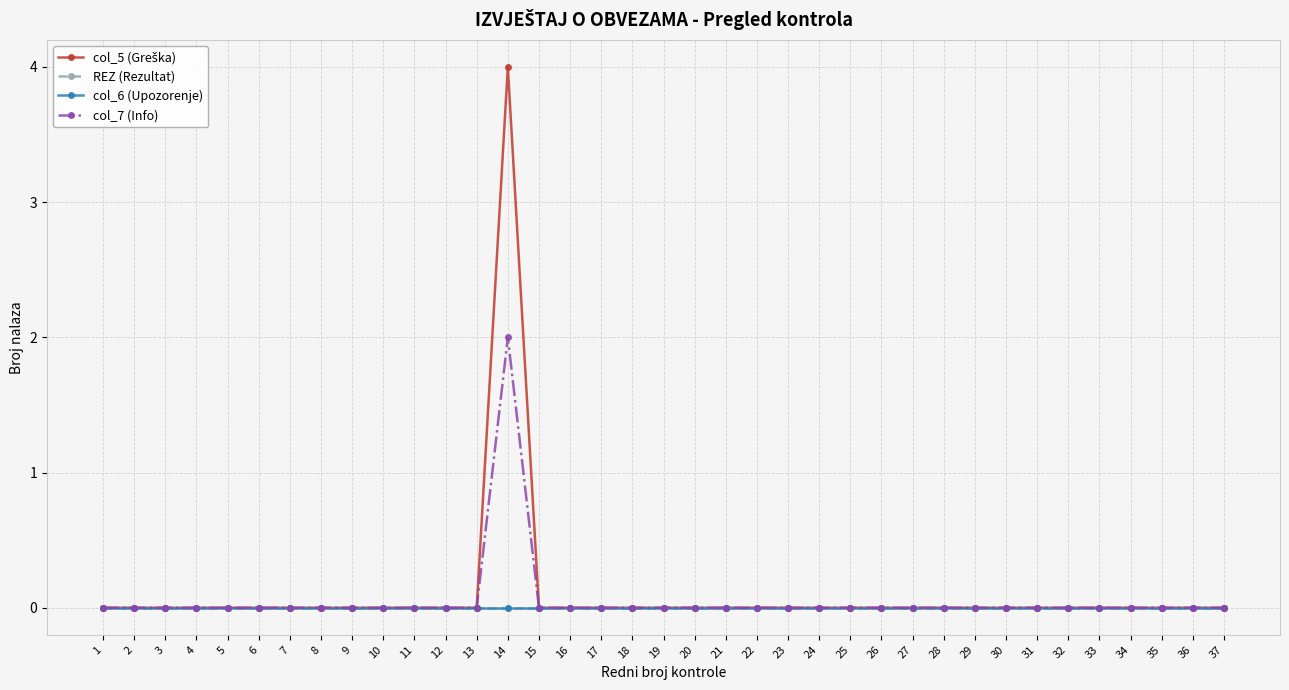

Does the chart have visible grid lines?

Yes